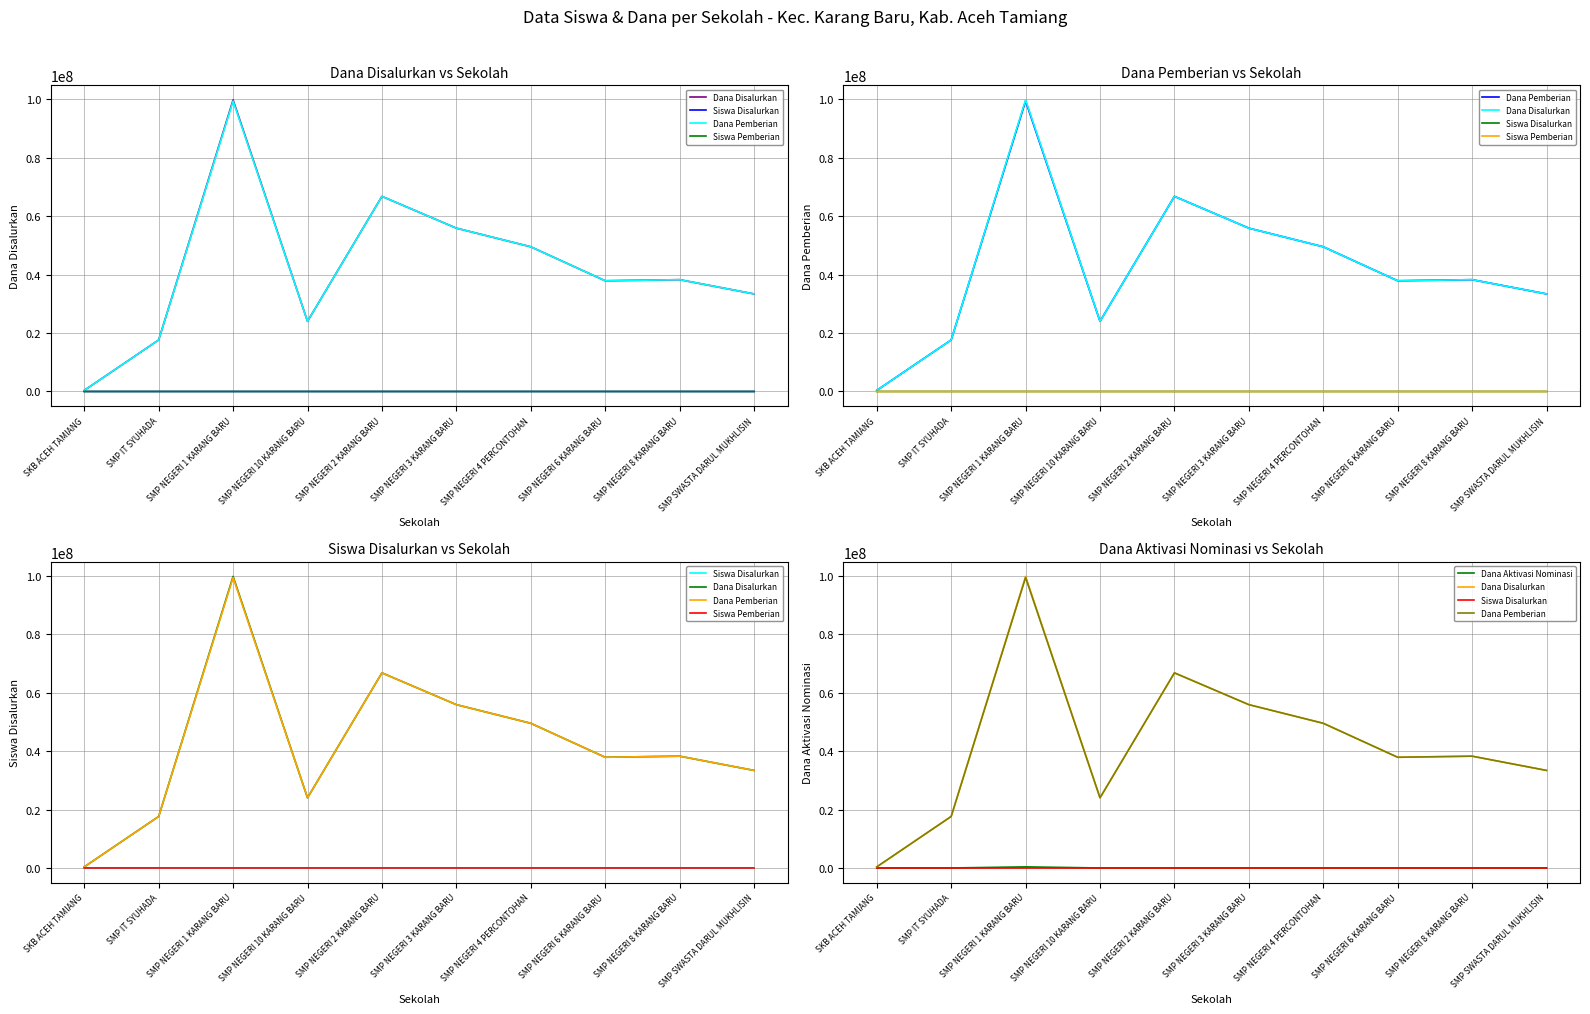

True or false: Dana Pemberian has more than 2 points higher than both neighbors.

True